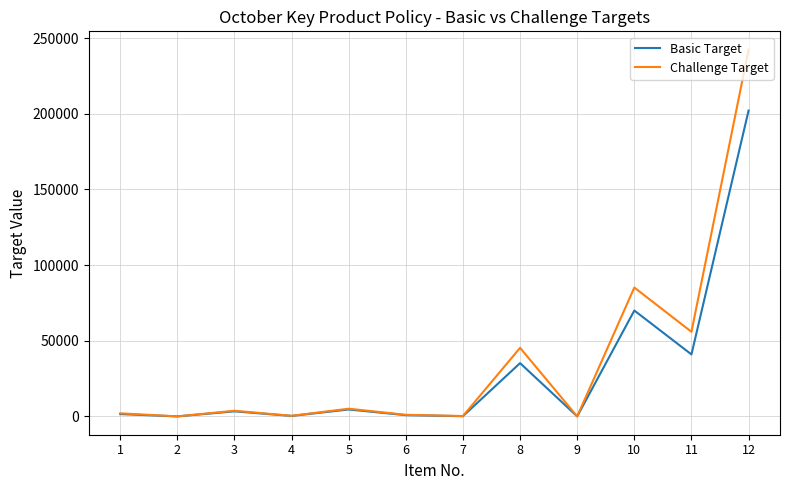

Which series has the widest spread of values?

Challenge Target